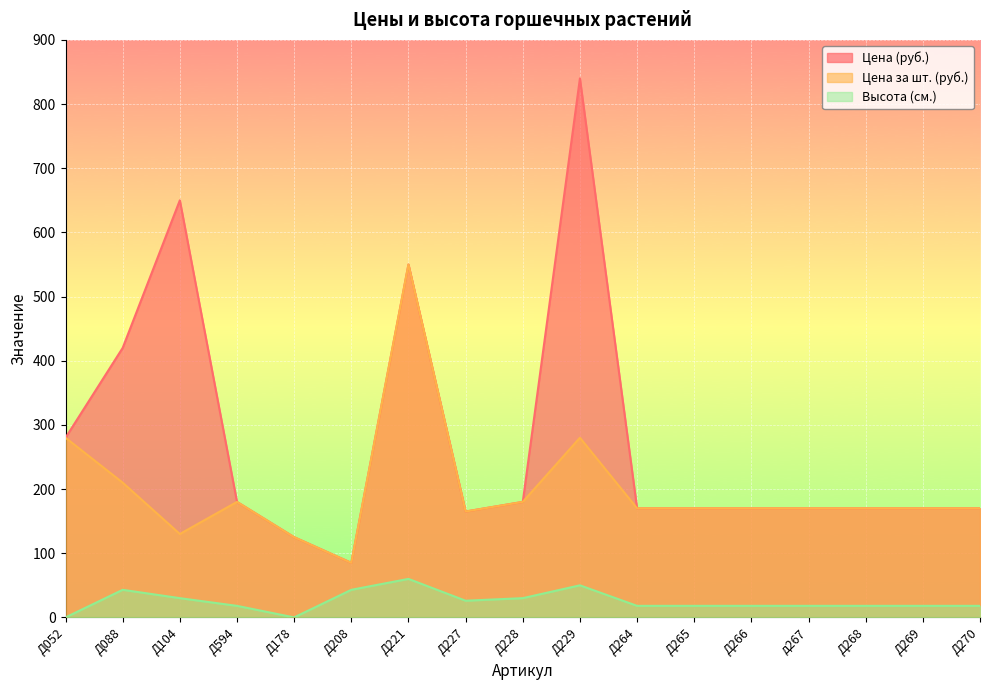

How many lines are shown in the chart?

3